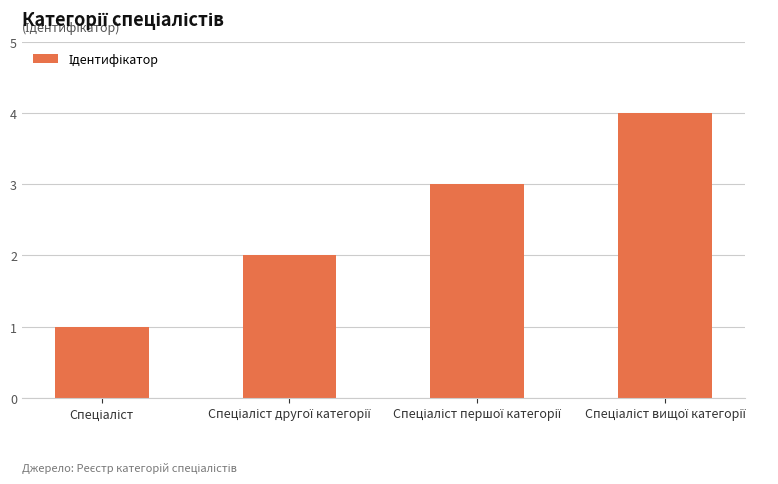

What is the difference between the maximum and minimum values?

3